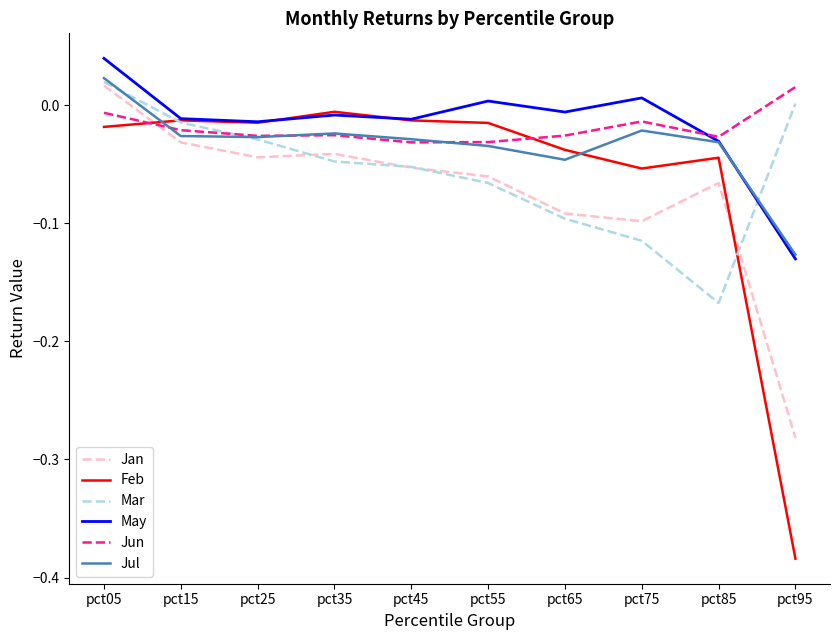

Count the Jul values in the range 0 to 1.

1